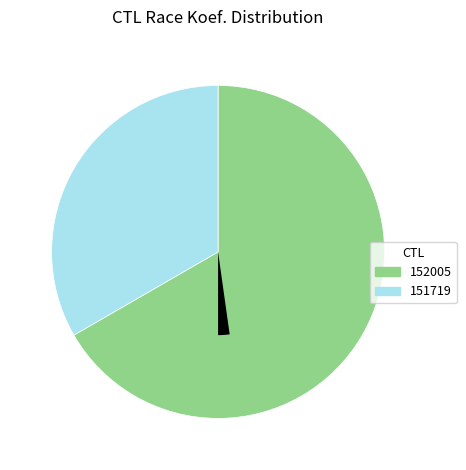

What portion of the pie excludes 151719?

66.7%